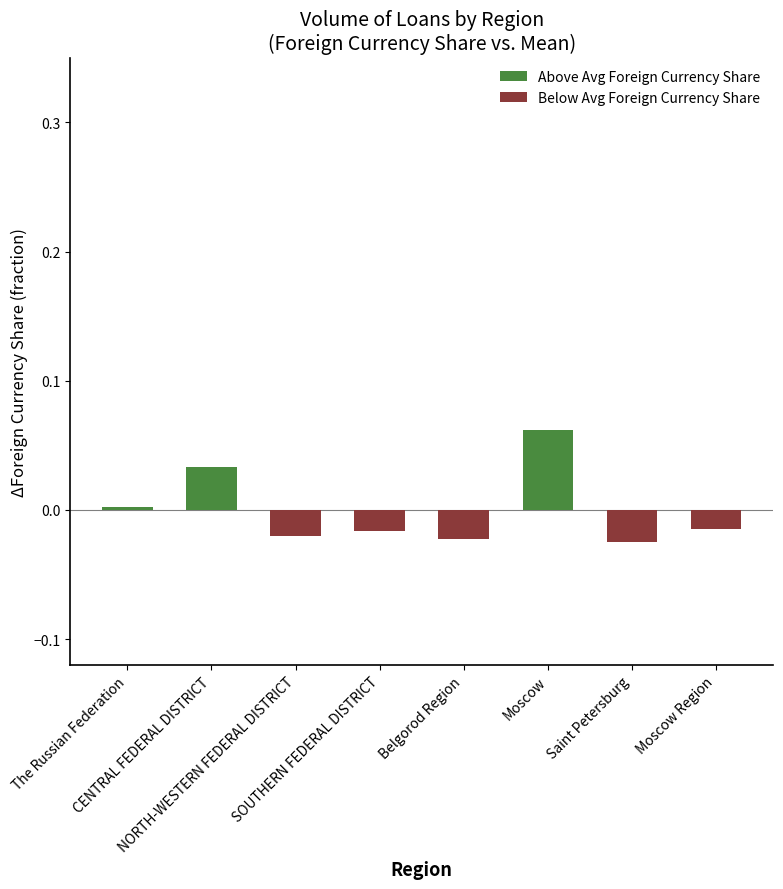

Which has a higher value, Moscow Region or Moscow?

Moscow